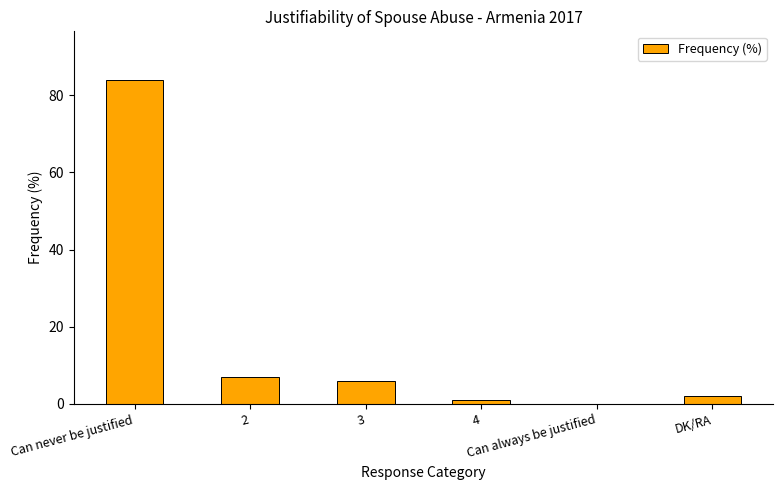

Are the bars grouped side by side (vs. stacked)?

No